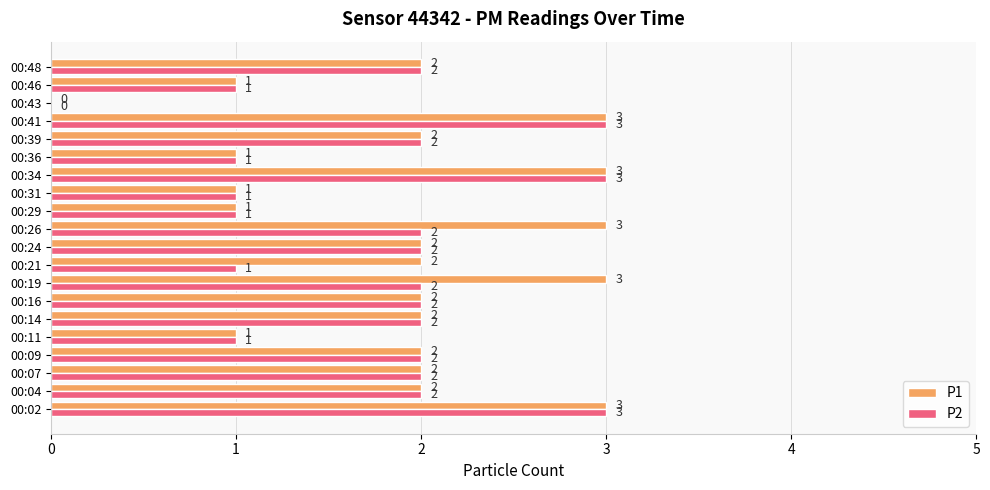

The value of P2 at 00:41 is 3. True or false?

True